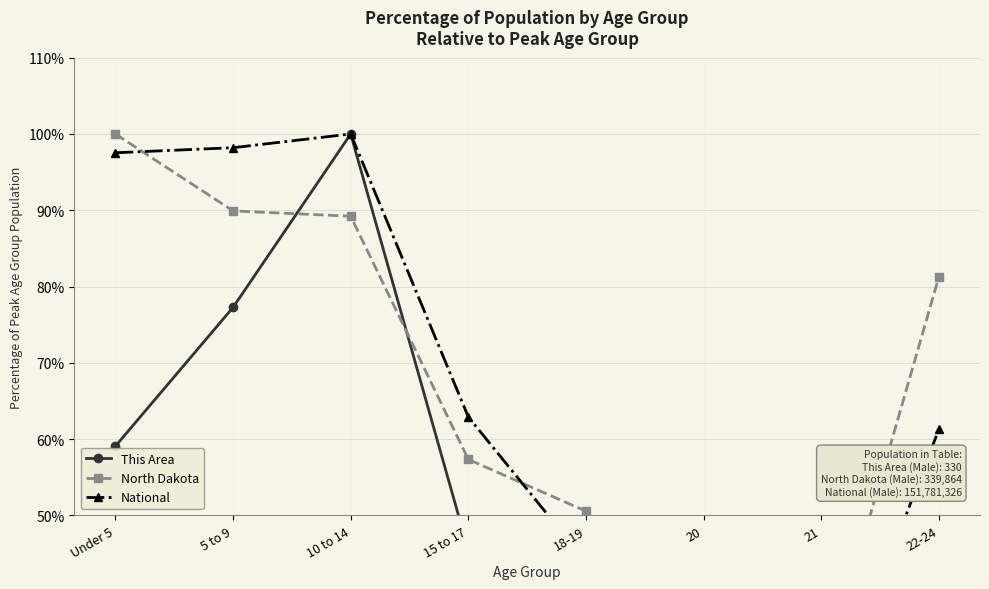

How many categories are shown in the chart?

8